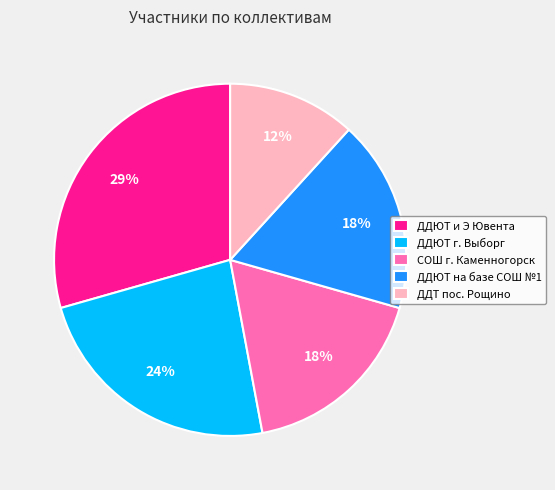

Count the number of slices in the pie.

5